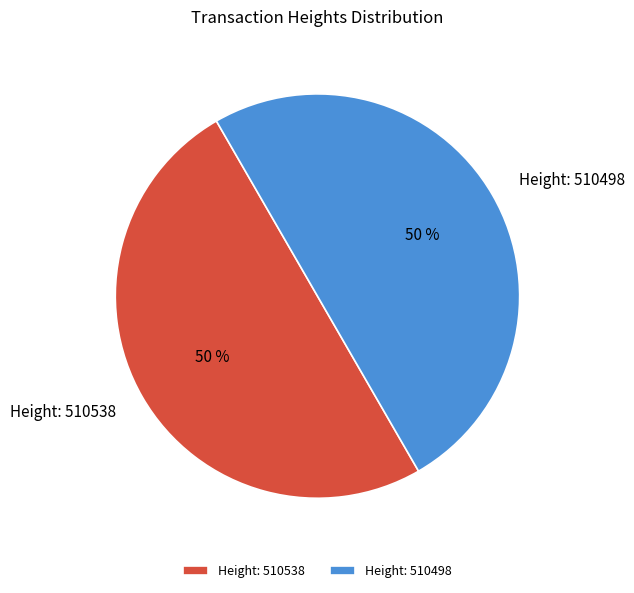

Approximately how many times larger is the value at Height: 510538 compared to Height: 510498?

1.0